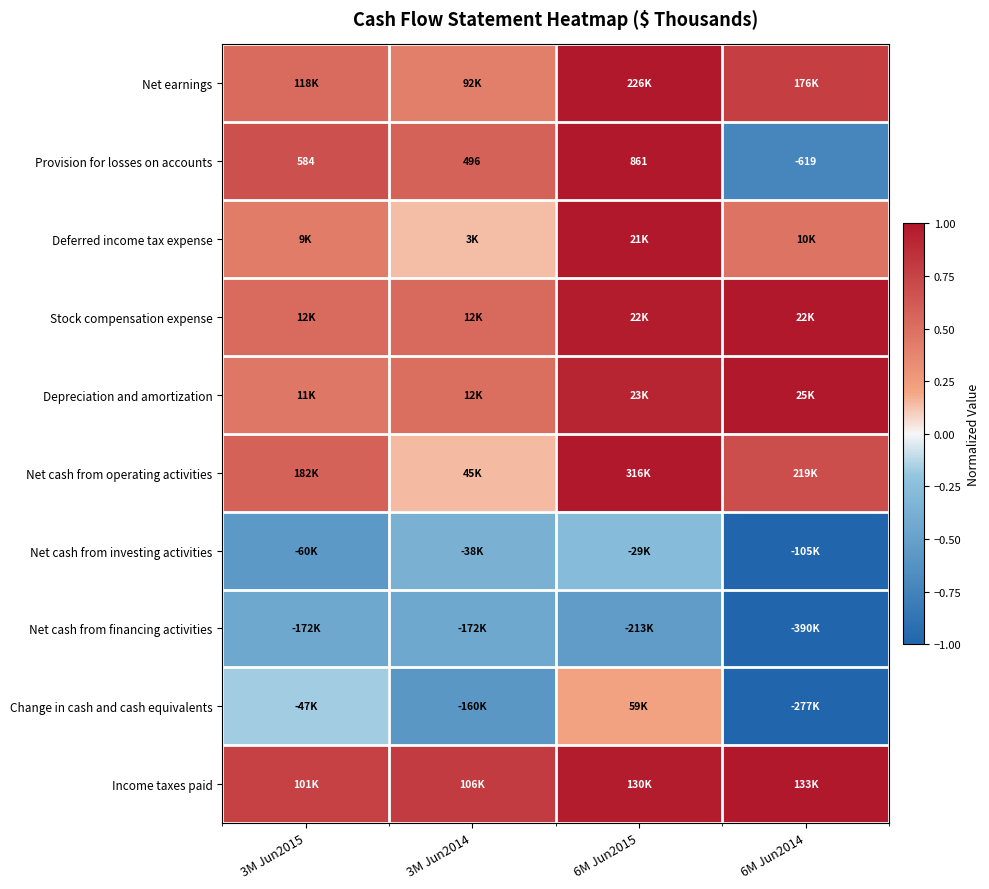

True or false: Change in cash and cash equivalents has a value of 0.2 at 6M Jun2015.

True